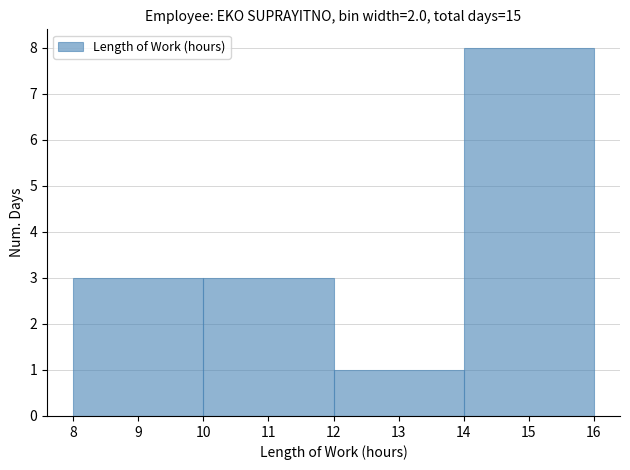

Reading left to right, transcribe this chart: for each bar, give the range it covers on the x-axis and its height. The values are not printed on the chart, so give them approximately, as read against the axis.

8 to 10: 3
10 to 12: 3
12 to 14: 1
14 to 16: 8